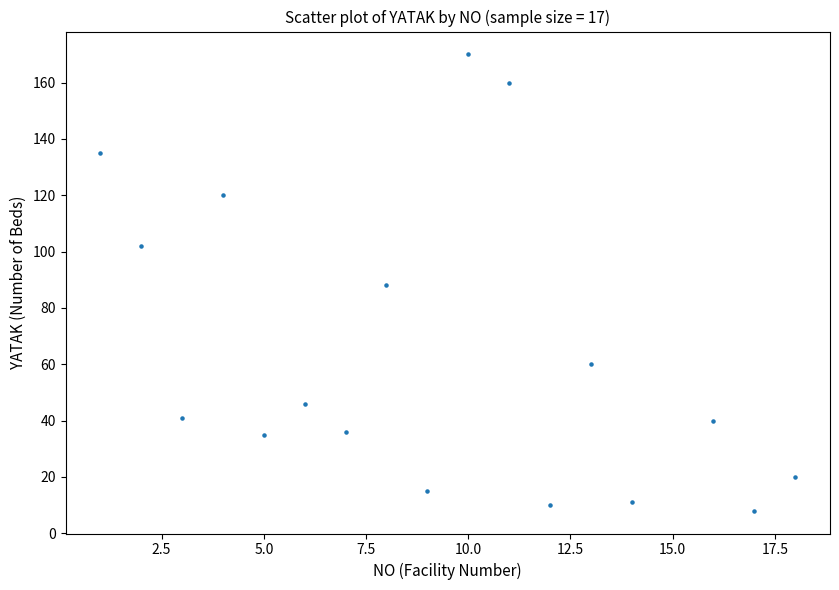

What is the range of Y values (max minus min)?

162